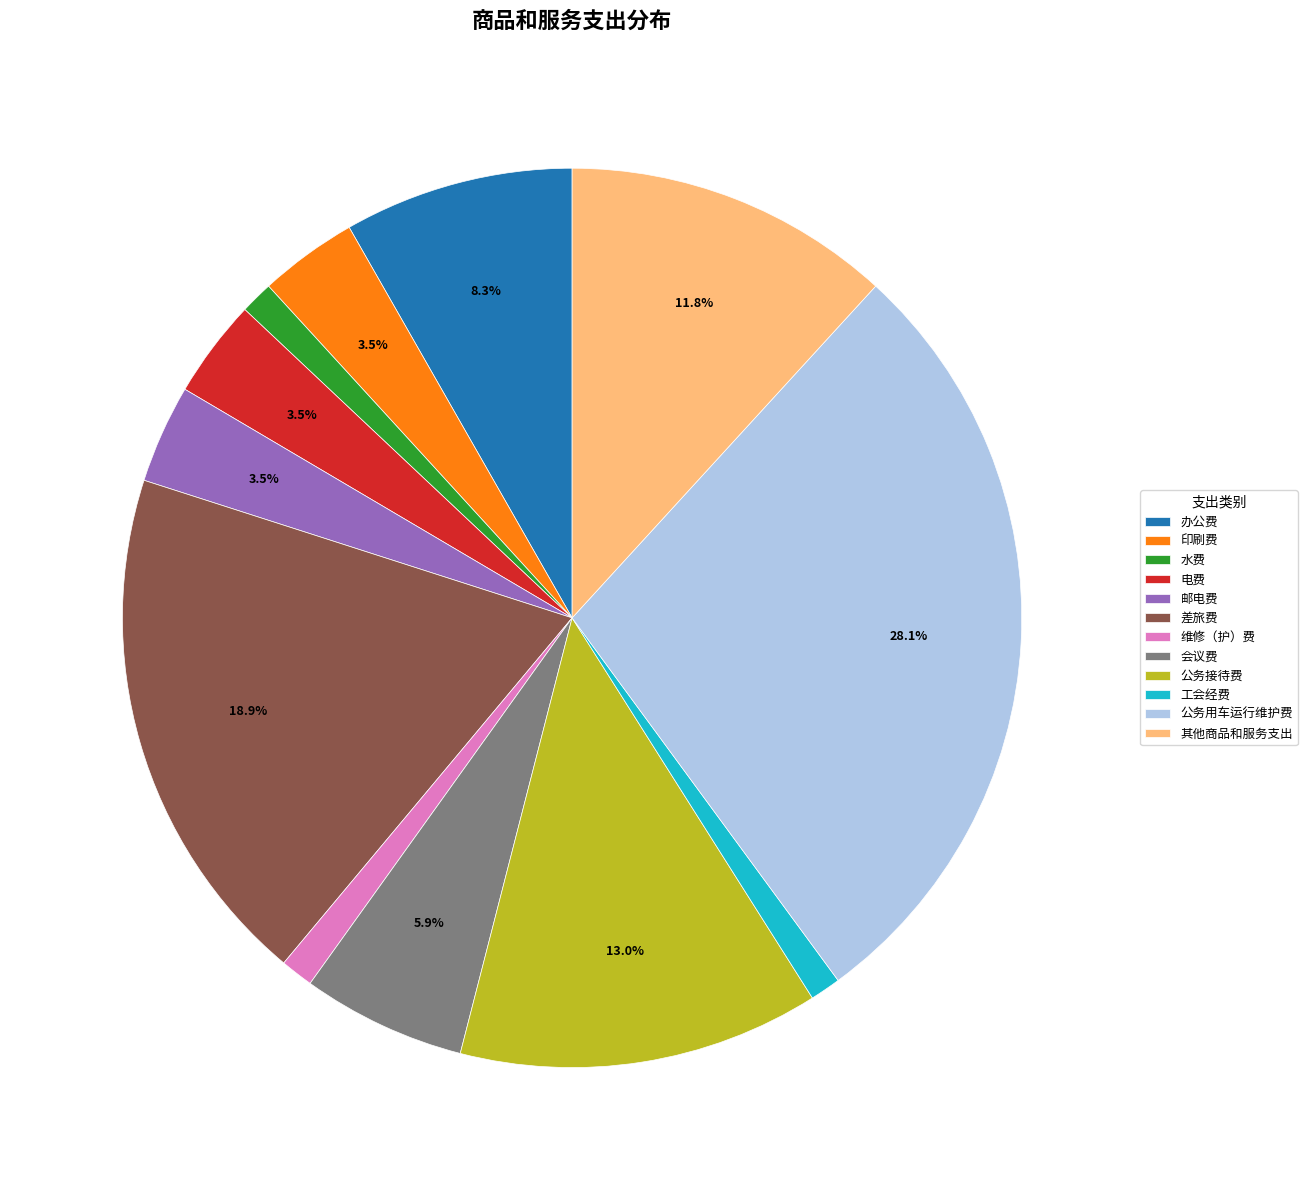

Count the number of slices in the pie.

12